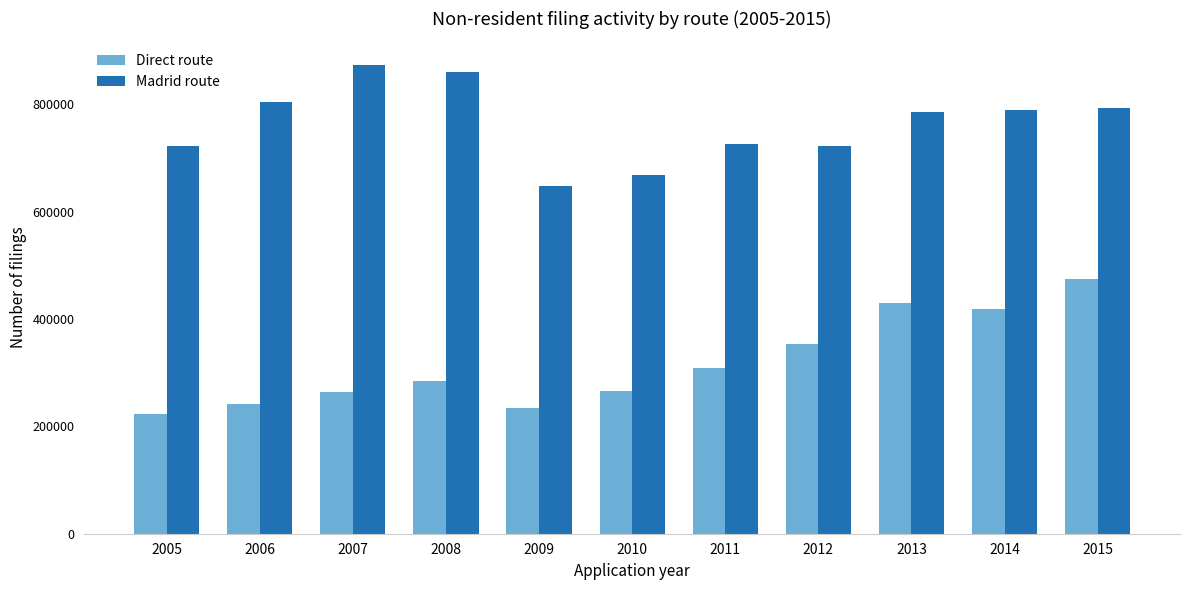

At 2009, list the series in order from largest to smallest.

Madrid route, Direct route